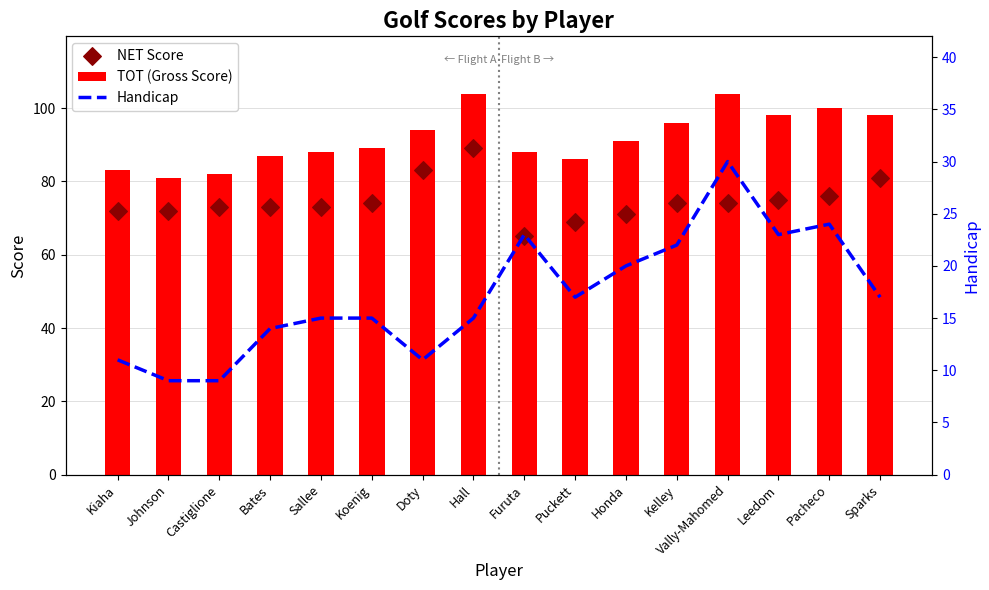

What are all the series names shown in the legend?

TOT (Gross Score), NET Score, Handicap